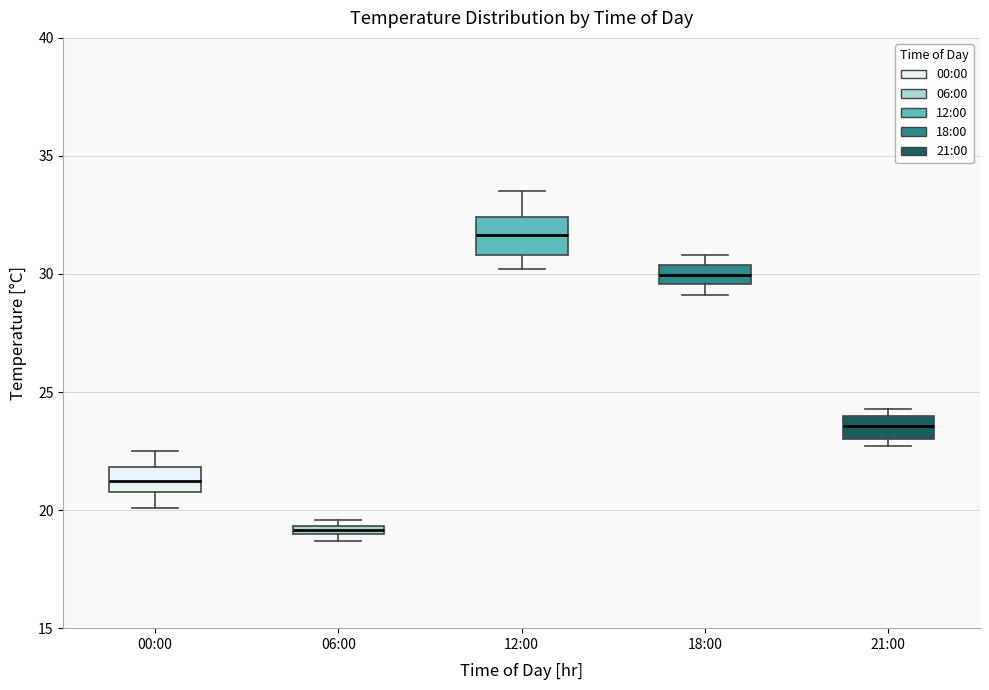

Which box has the lowest median line?

06:00